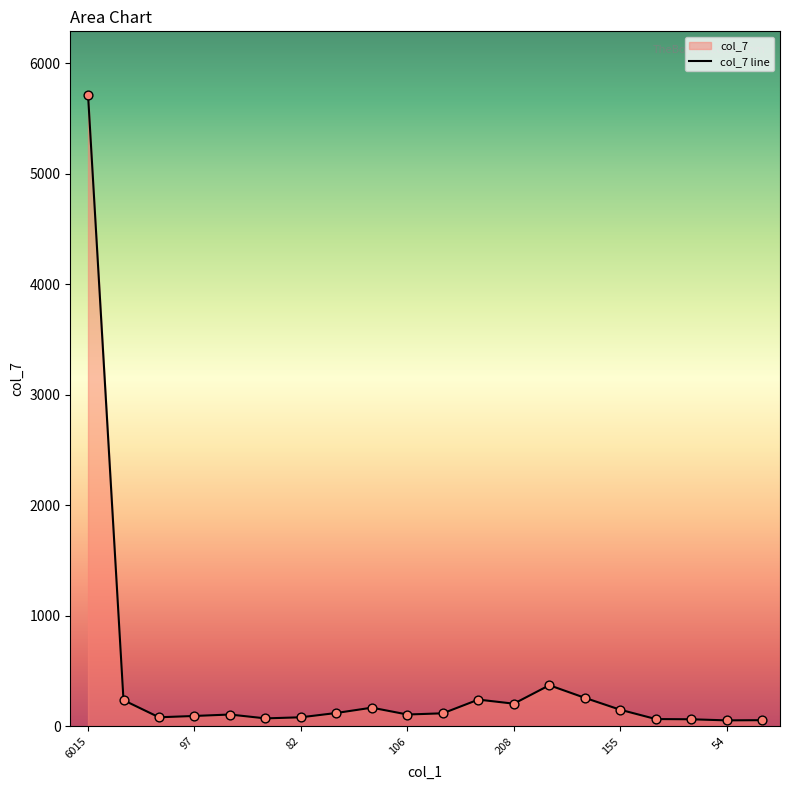

Which has a higher value, 120 or 54?

120